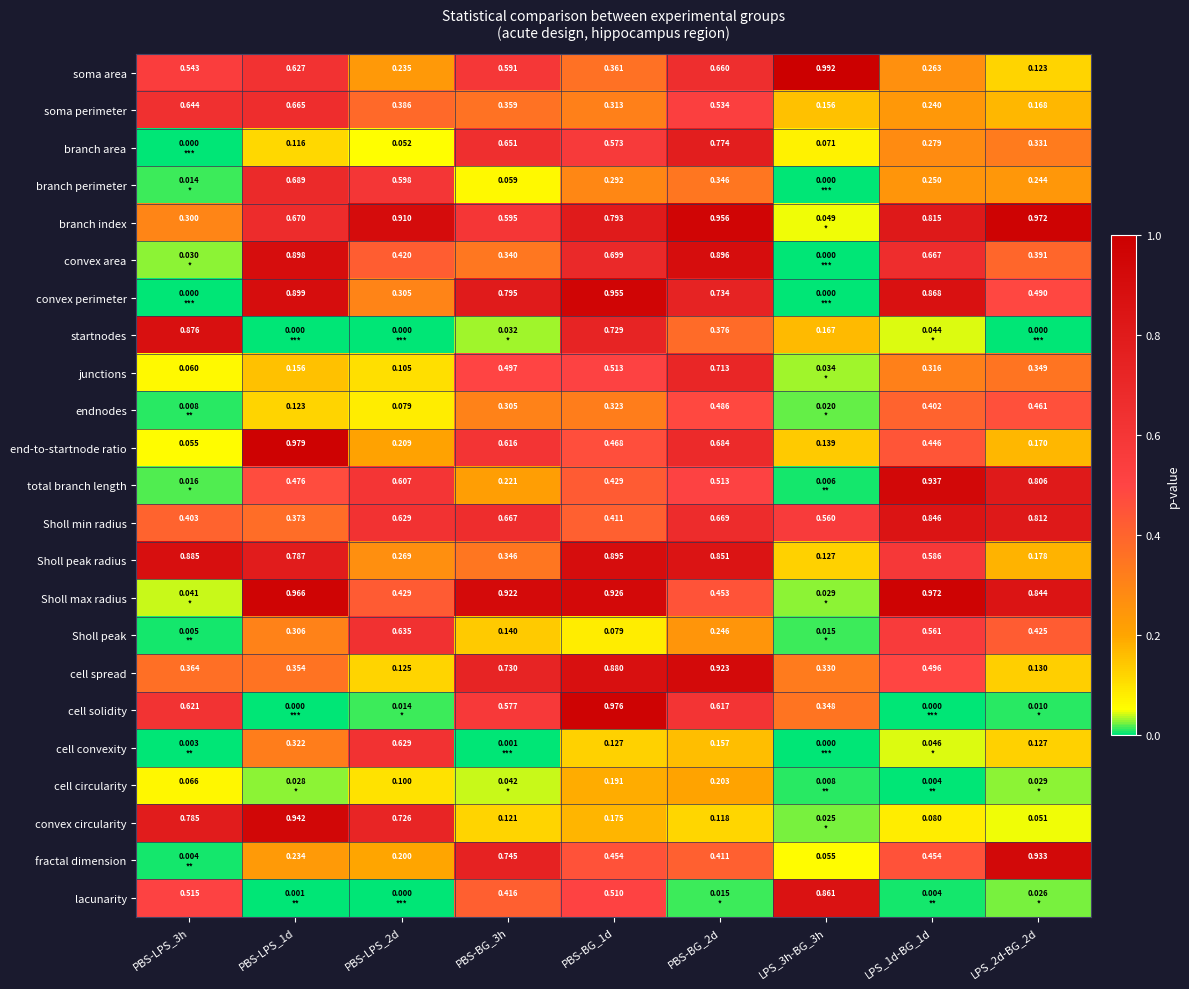

Is it true that junctions equals 0.1 at PBS-LPS_2d?

True